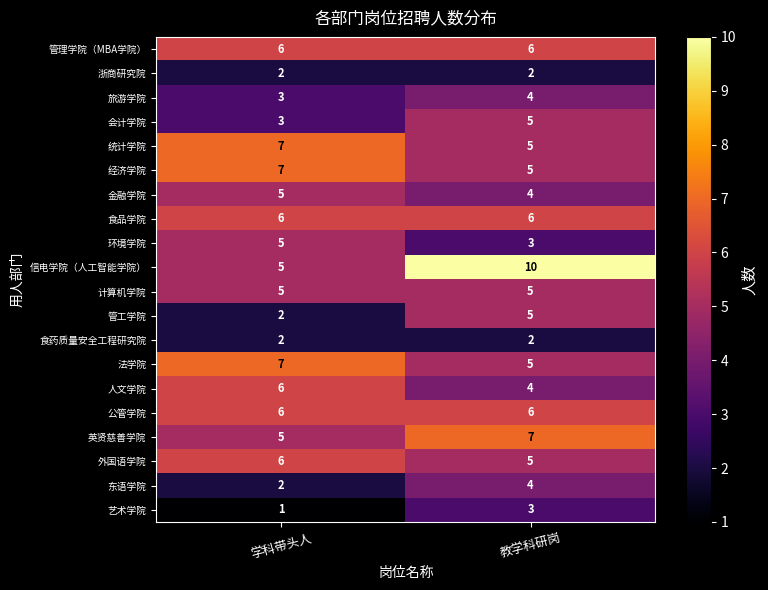

What is the difference between the highest and lowest values at 学科带头人?

6